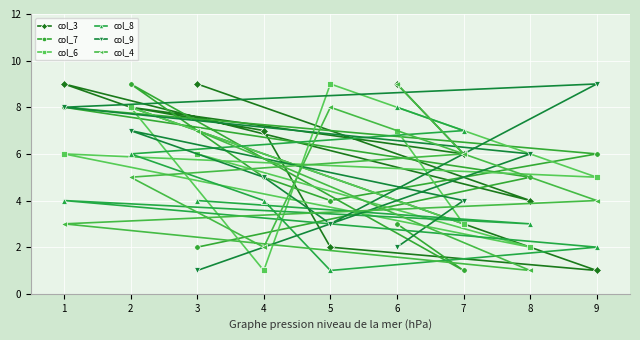

What is the value of the col_6 point at the 1st from the left?

6